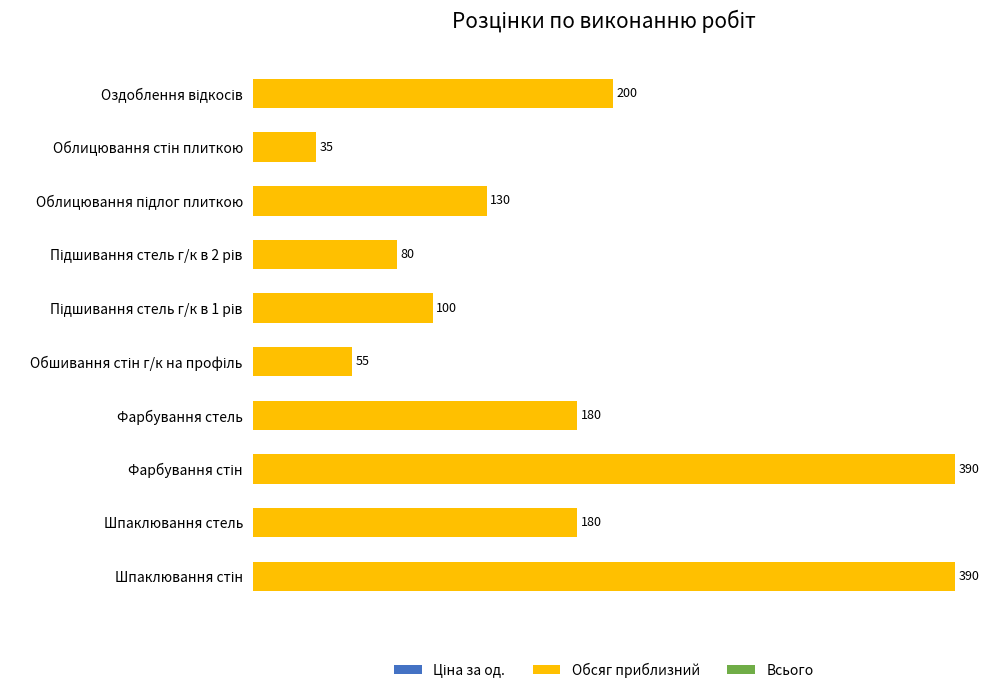

True or false: the data shows 121 at Фарбування стель.

False